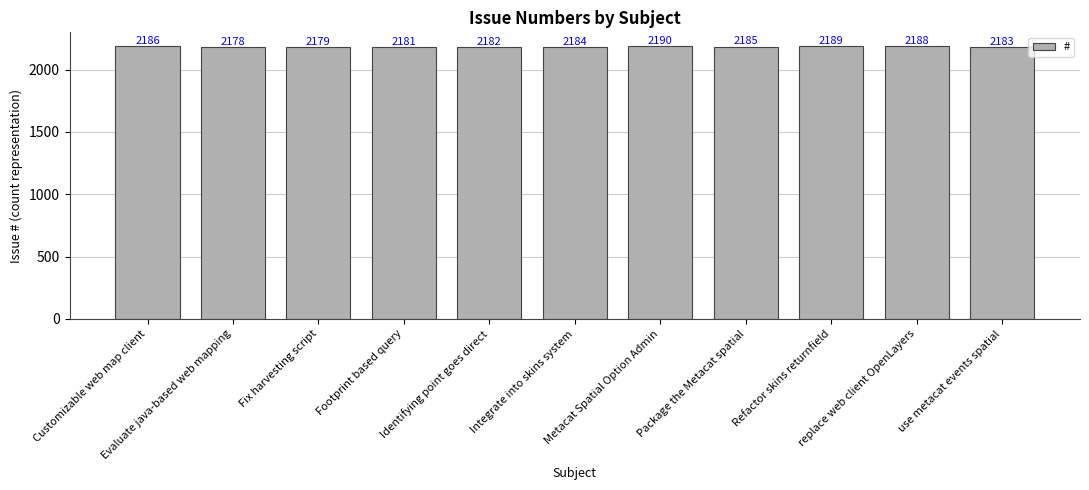

What is the sum of the values at Customizable web map client and Fix harvesting script?

4365